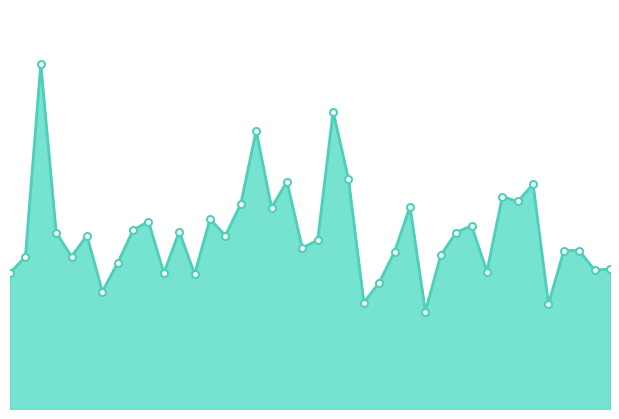

Rank the categories by value from highest to lowest.

00:05, 00:54, 00:42, 00:56, 00:47, 01:26, 01:21, 01:23, 00:39, 01:06, 00:44, 00:34, 00:22, 01:16, 00:20, 00:27, 00:08, 01:13, 00:12, 00:37, 00:51, 00:49, 01:30, 01:33, 01:04, 01:11, 00:03, 00:10, 00:17, 01:38, 01:35, 01:18, 00:00, 00:25, 00:32, 01:01, 00:15, 00:59, 01:28, 01:08